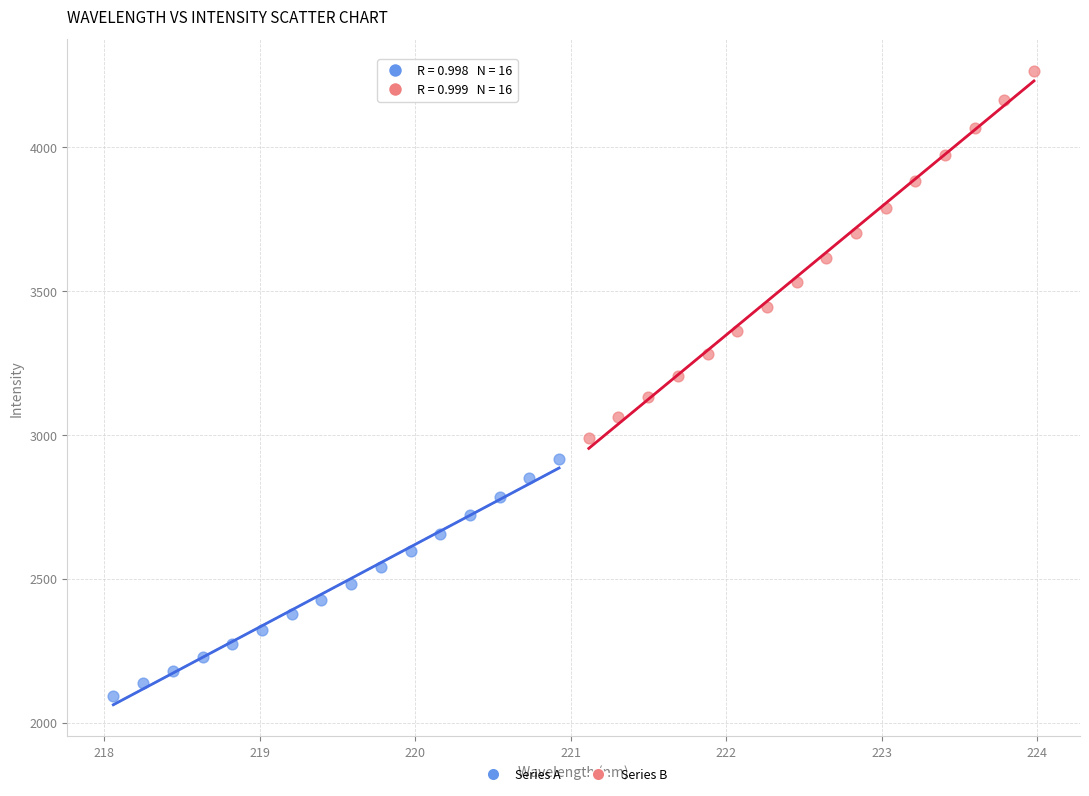

Which series has the widest spread of Y values?

Series B